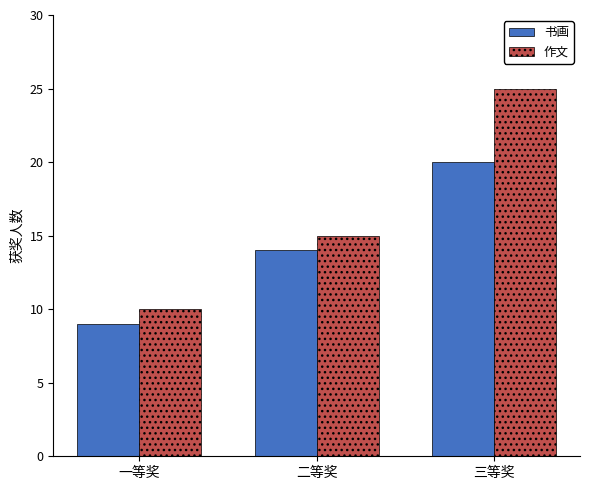

How many data points in 作文 are less than 15?

1